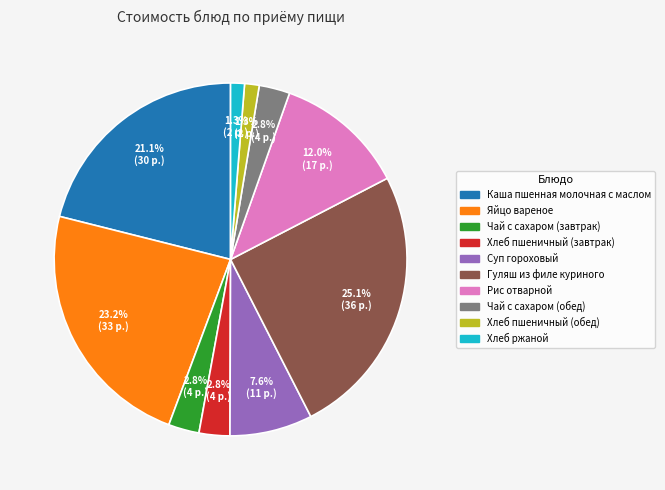

Is there any slice that represents more than half of the pie?

No